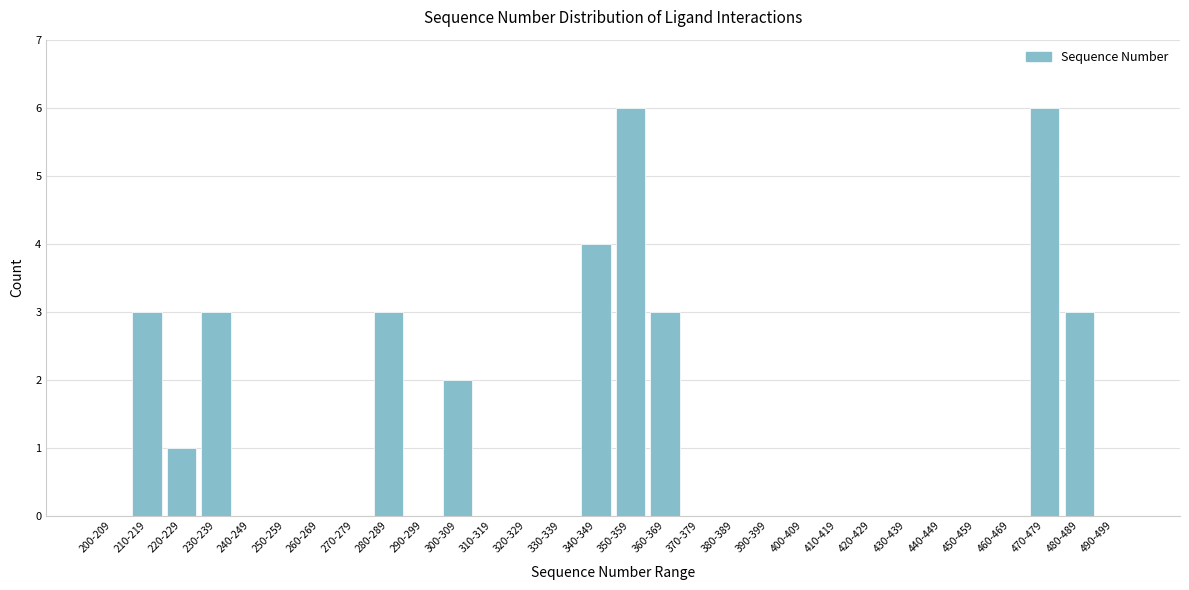

Reading left to right, what are all the values shown in this chart?

200-209=0	210-219=3	220-229=1	230-239=3	240-249=0	250-259=0	260-269=0	270-279=0	280-289=3	290-299=0	300-309=2	310-319=0	320-329=0	330-339=0	340-349=4	350-359=6	360-369=3	370-379=0	380-389=0	390-399=0	400-409=0	410-419=0	420-429=0	430-439=0	440-449=0	450-459=0	460-469=0	470-479=6	480-489=3	490-499=0